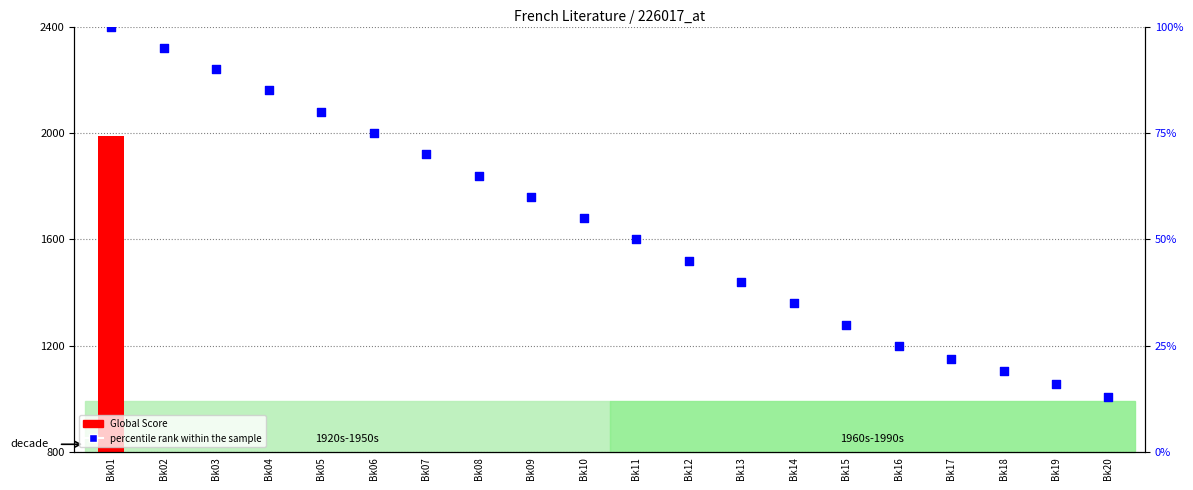

Which series contains the lowest Y value?

percentile rank within the sample